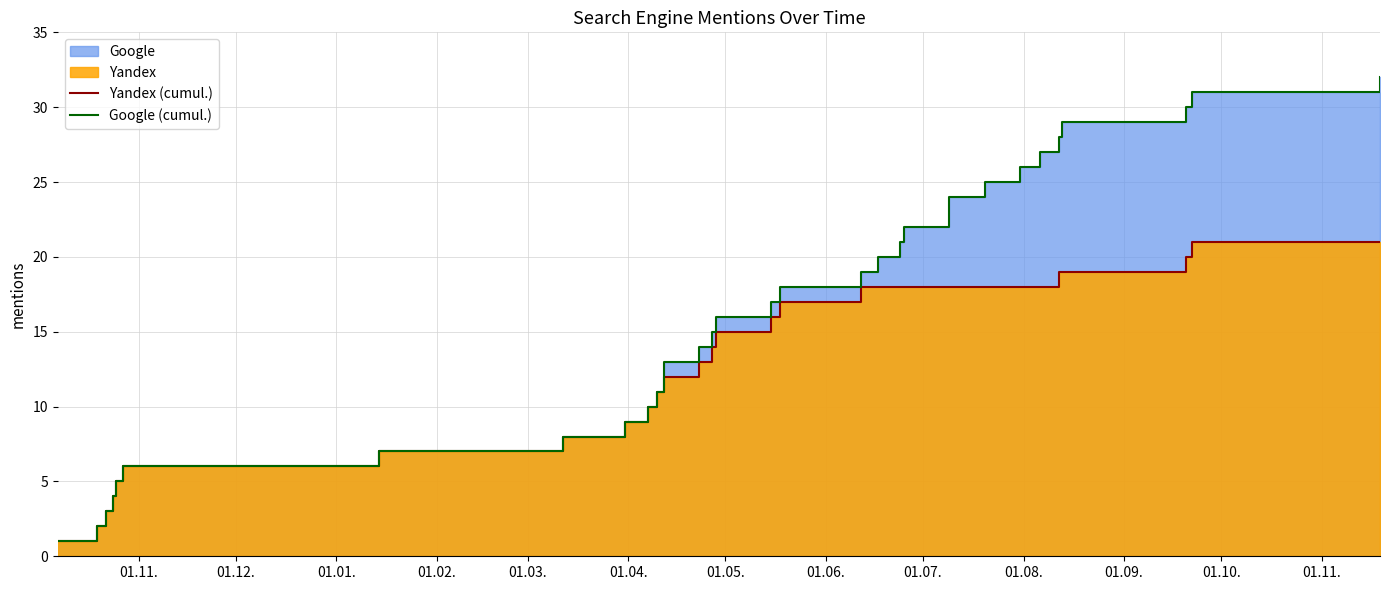

What is the value of the Yandex (cumul.) point at the 5th from the left?

5